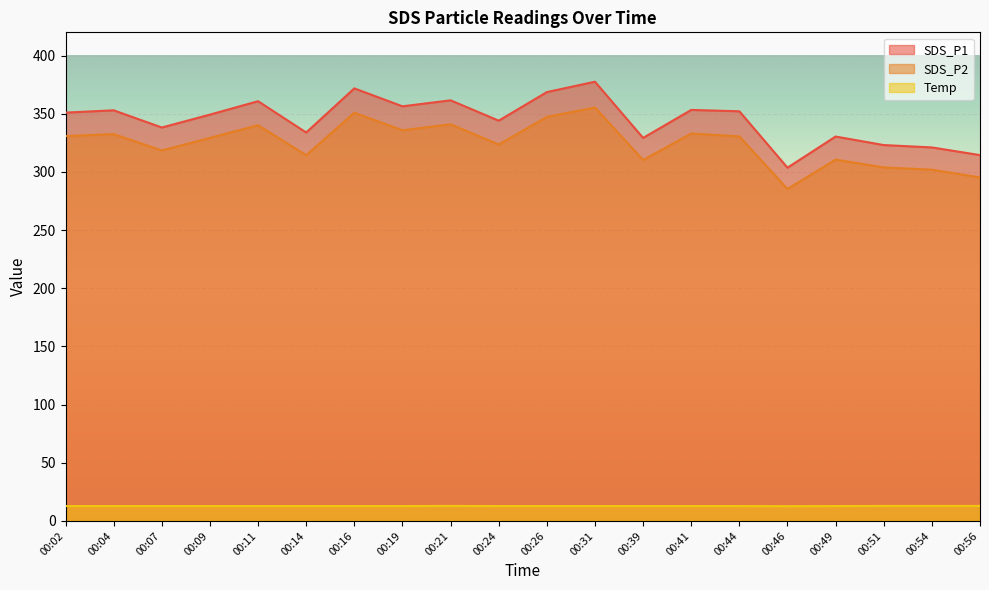

Which series has the largest total across all categories?

SDS_P1